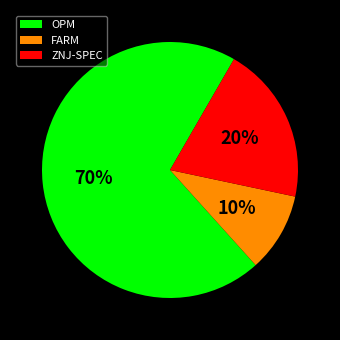

Which has a higher value, FARM or OPM?

OPM